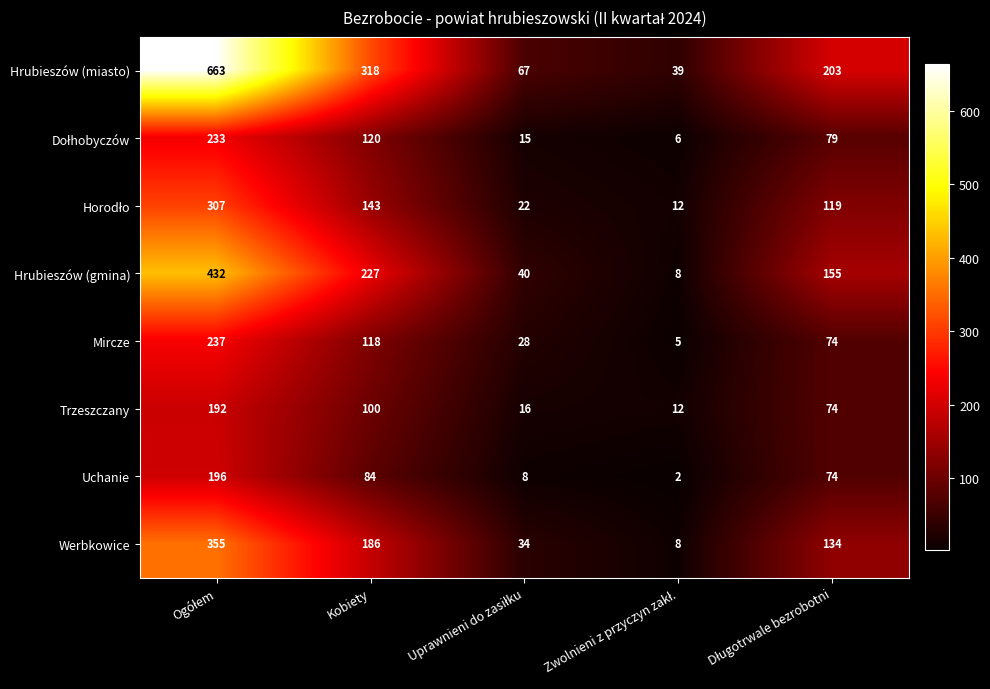

Which series has the largest range (max minus min)?

Hrubieszów (miasto)